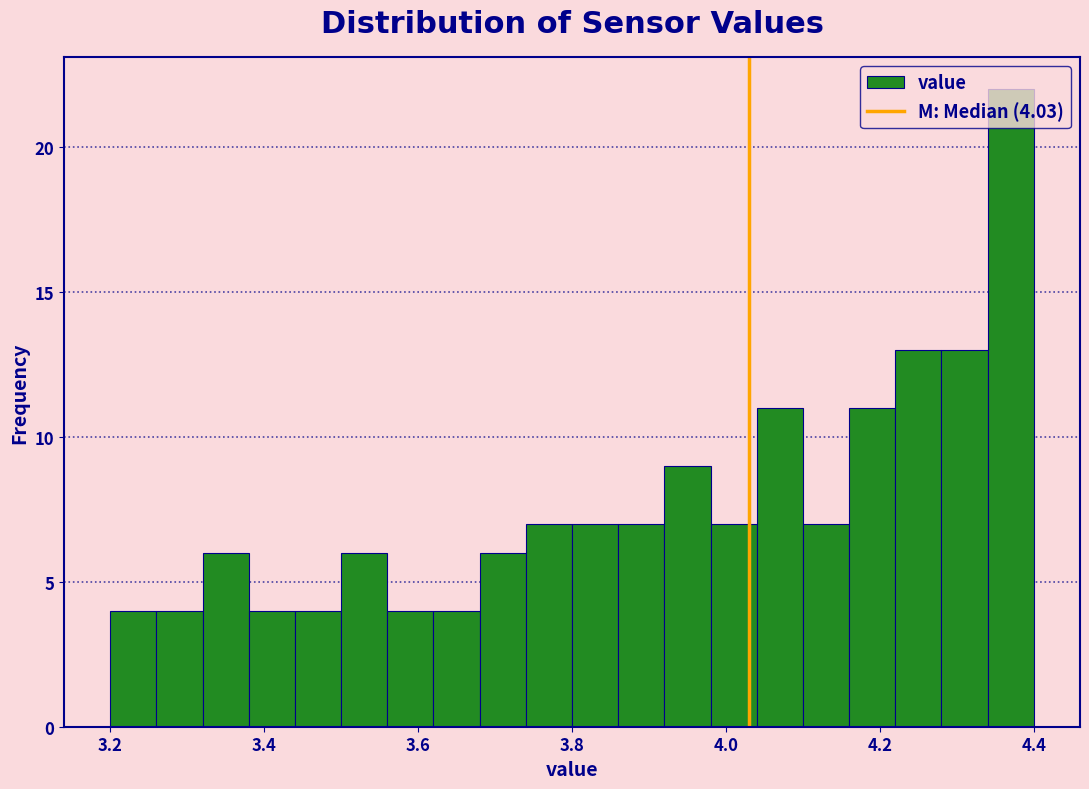

Read against the x-axis, roughly where is the centre of the tallest bar?

4.38